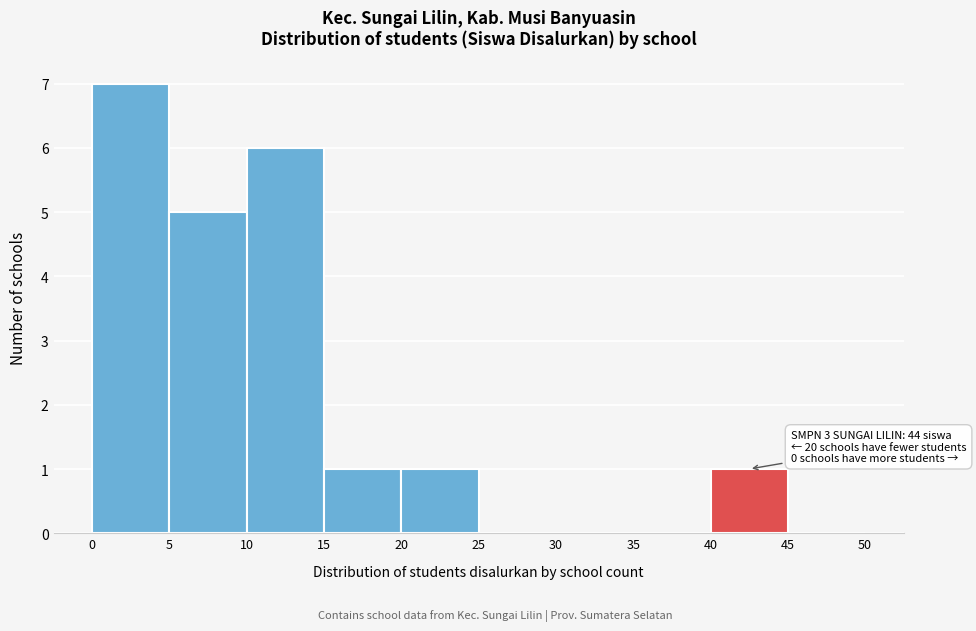

Which range on the x-axis has the tallest bar?

0 to 5